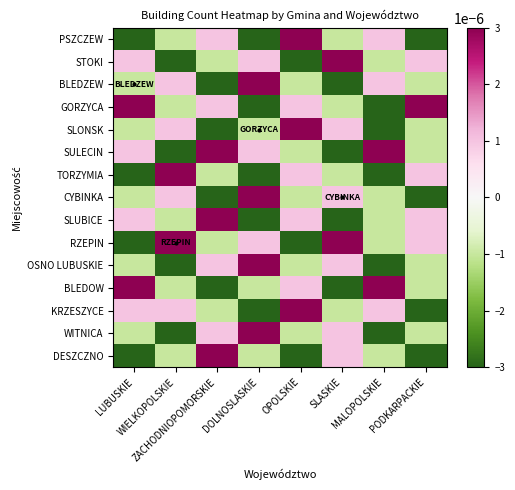

Reading left to right, transcribe all the data shown in this chart.

PSZCZEW: LUBUSKIE=-0.0	WIELKOPOLSKIE=-0.0	ZACHODNIOPOMORSKIE=0.0	DOLNOSLASKIE=-0.0	OPOLSKIE=0.0	SLASKIE=-0.0	MALOPOLSKIE=0.0	PODKARPACKIE=-0.0
STOKI: LUBUSKIE=0.0	WIELKOPOLSKIE=-0.0	ZACHODNIOPOMORSKIE=-0.0	DOLNOSLASKIE=0.0	OPOLSKIE=-0.0	SLASKIE=0.0	MALOPOLSKIE=-0.0	PODKARPACKIE=0.0
BLEDZEW: LUBUSKIE=-0.0	WIELKOPOLSKIE=0.0	ZACHODNIOPOMORSKIE=-0.0	DOLNOSLASKIE=0.0	OPOLSKIE=-0.0	SLASKIE=-0.0	MALOPOLSKIE=0.0	PODKARPACKIE=-0.0
GORZYCA: LUBUSKIE=0.0	WIELKOPOLSKIE=-0.0	ZACHODNIOPOMORSKIE=0.0	DOLNOSLASKIE=-0.0	OPOLSKIE=0.0	SLASKIE=-0.0	MALOPOLSKIE=-0.0	PODKARPACKIE=0.0
SLONSK: LUBUSKIE=-0.0	WIELKOPOLSKIE=0.0	ZACHODNIOPOMORSKIE=-0.0	DOLNOSLASKIE=-0.0	OPOLSKIE=0.0	SLASKIE=0.0	MALOPOLSKIE=-0.0	PODKARPACKIE=-0.0
SULECIN: LUBUSKIE=0.0	WIELKOPOLSKIE=-0.0	ZACHODNIOPOMORSKIE=0.0	DOLNOSLASKIE=0.0	OPOLSKIE=-0.0	SLASKIE=-0.0	MALOPOLSKIE=0.0	PODKARPACKIE=-0.0
TORZYMIA: LUBUSKIE=-0.0	WIELKOPOLSKIE=0.0	ZACHODNIOPOMORSKIE=-0.0	DOLNOSLASKIE=-0.0	OPOLSKIE=0.0	SLASKIE=-0.0	MALOPOLSKIE=-0.0	PODKARPACKIE=0.0
CYBINKA: LUBUSKIE=-0.0	WIELKOPOLSKIE=0.0	ZACHODNIOPOMORSKIE=-0.0	DOLNOSLASKIE=0.0	OPOLSKIE=-0.0	SLASKIE=0.0	MALOPOLSKIE=-0.0	PODKARPACKIE=-0.0
SLUBICE: LUBUSKIE=0.0	WIELKOPOLSKIE=-0.0	ZACHODNIOPOMORSKIE=0.0	DOLNOSLASKIE=-0.0	OPOLSKIE=0.0	SLASKIE=-0.0	MALOPOLSKIE=-0.0	PODKARPACKIE=0.0
RZEPIN: LUBUSKIE=-0.0	WIELKOPOLSKIE=0.0	ZACHODNIOPOMORSKIE=-0.0	DOLNOSLASKIE=0.0	OPOLSKIE=-0.0	SLASKIE=0.0	MALOPOLSKIE=-0.0	PODKARPACKIE=0.0
OSNO LUBUSKIE: LUBUSKIE=-0.0	WIELKOPOLSKIE=-0.0	ZACHODNIOPOMORSKIE=0.0	DOLNOSLASKIE=0.0	OPOLSKIE=-0.0	SLASKIE=0.0	MALOPOLSKIE=-0.0	PODKARPACKIE=-0.0
BLEDOW: LUBUSKIE=0.0	WIELKOPOLSKIE=-0.0	ZACHODNIOPOMORSKIE=-0.0	DOLNOSLASKIE=-0.0	OPOLSKIE=0.0	SLASKIE=-0.0	MALOPOLSKIE=0.0	PODKARPACKIE=-0.0
KRZESZYCE: LUBUSKIE=0.0	WIELKOPOLSKIE=0.0	ZACHODNIOPOMORSKIE=-0.0	DOLNOSLASKIE=-0.0	OPOLSKIE=0.0	SLASKIE=-0.0	MALOPOLSKIE=0.0	PODKARPACKIE=-0.0
WITNICA: LUBUSKIE=-0.0	WIELKOPOLSKIE=-0.0	ZACHODNIOPOMORSKIE=0.0	DOLNOSLASKIE=0.0	OPOLSKIE=-0.0	SLASKIE=0.0	MALOPOLSKIE=-0.0	PODKARPACKIE=-0.0
DESZCZNO: LUBUSKIE=-0.0	WIELKOPOLSKIE=-0.0	ZACHODNIOPOMORSKIE=0.0	DOLNOSLASKIE=-0.0	OPOLSKIE=-0.0	SLASKIE=0.0	MALOPOLSKIE=-0.0	PODKARPACKIE=-0.0